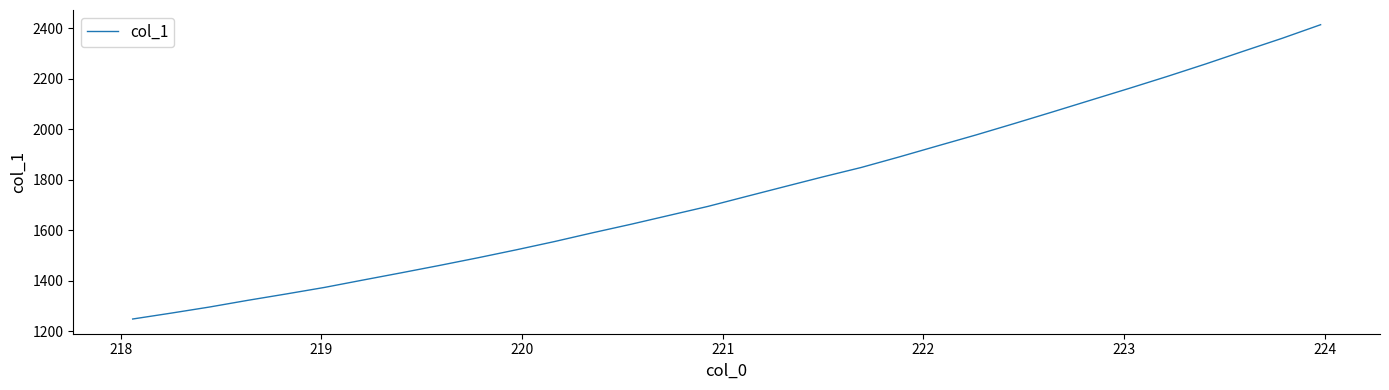

What is the minimum value shown in the chart?

1248.1